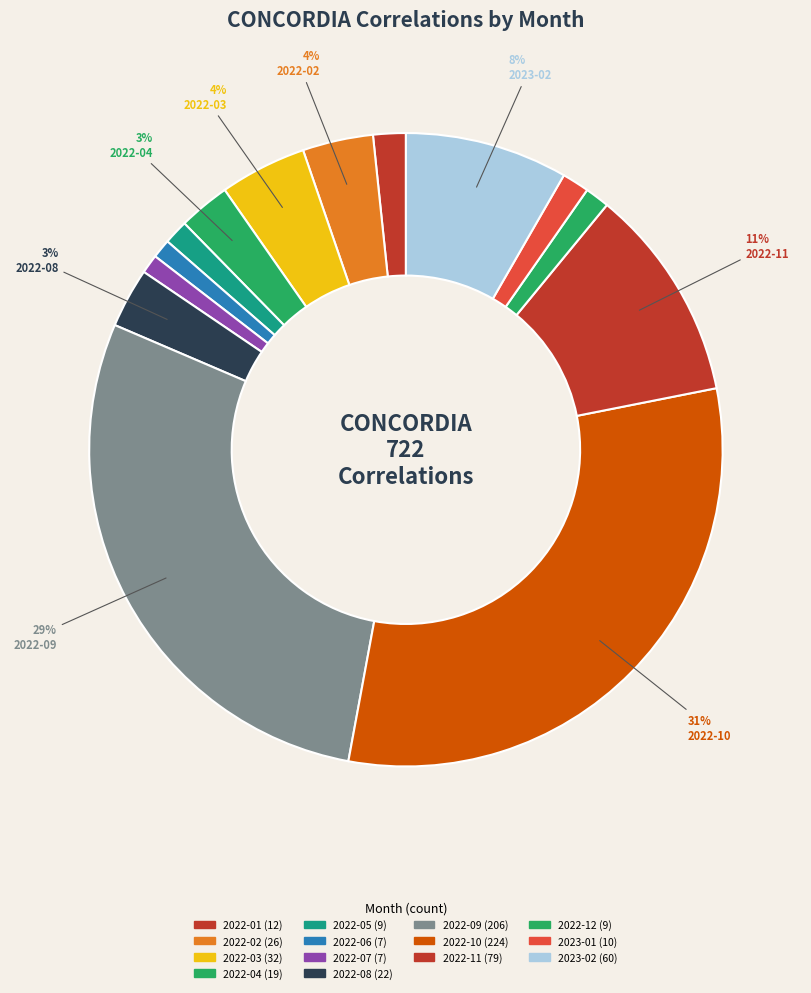

Rank the categories by value from lowest to highest.

2022-06, 2022-07, 2022-05, 2022-12, 2023-01, 2022-01, 2022-04, 2022-08, 2022-02, 2022-03, 2023-02, 2022-11, 2022-09, 2022-10